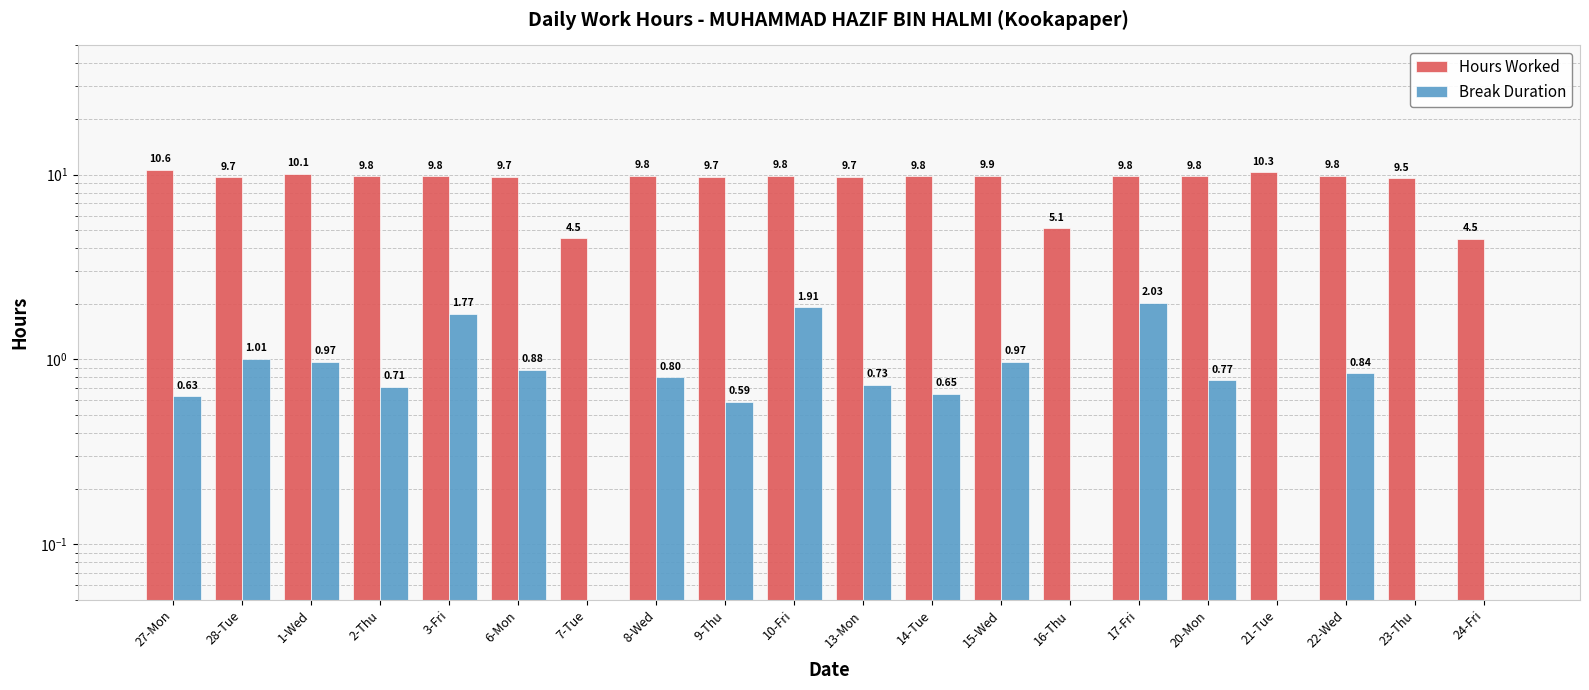

Which series has the largest total across all categories?

Hours Worked